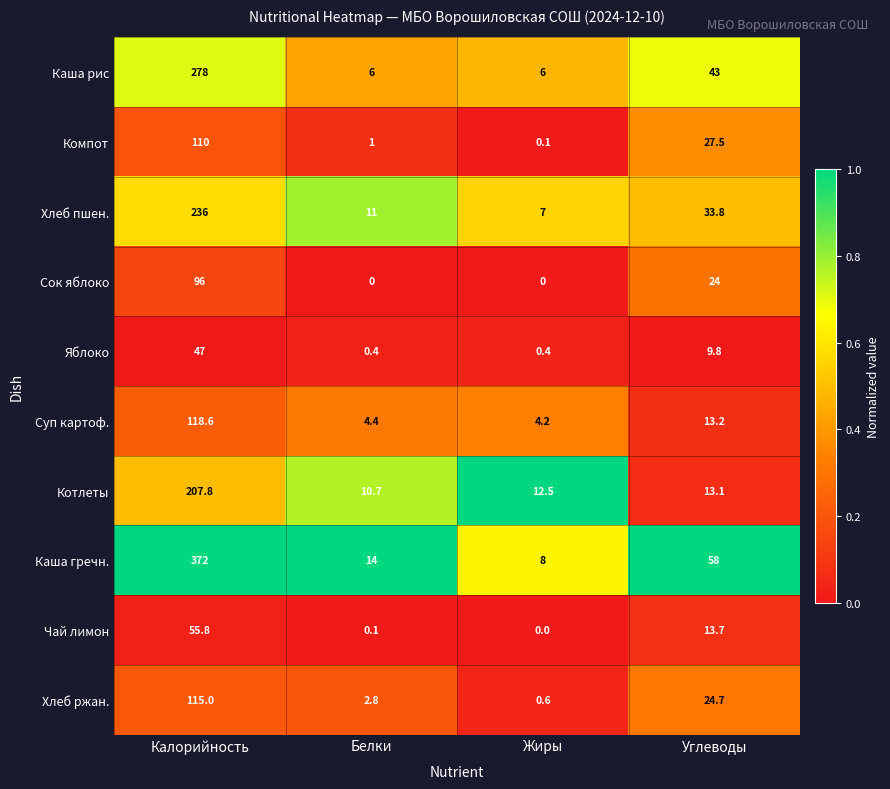

What is the sum of the Компот values at Жиры and Белки?

1.1